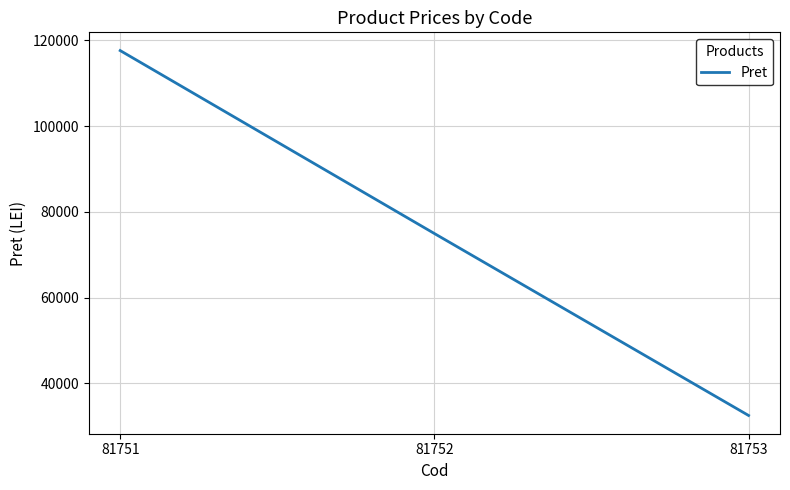

What is the change in value from 81751 to 81752?

-42693